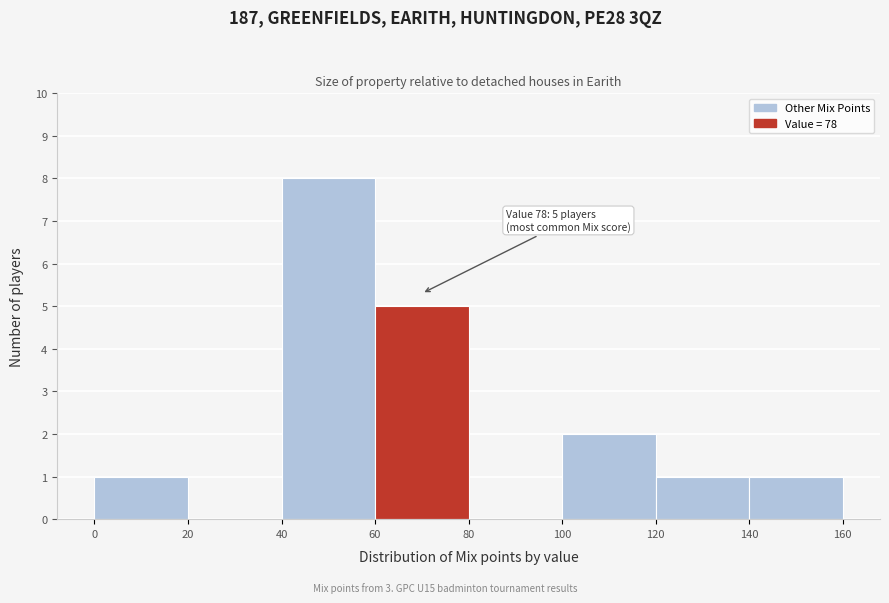

Over which range of the x-axis is the bar tallest?

40 to 60